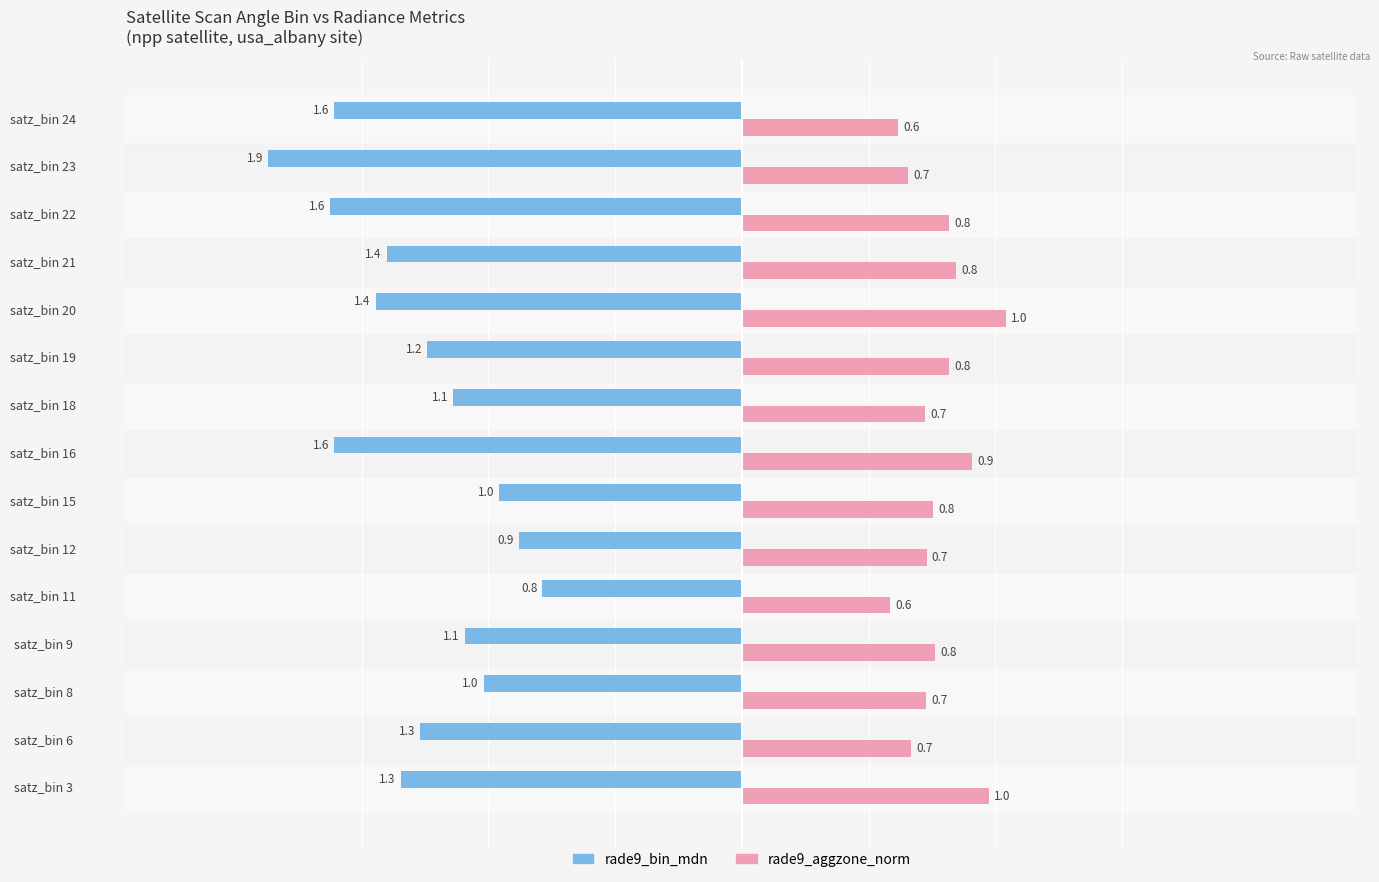

What is the minimum value for rade9_aggzone_norm?

0.6